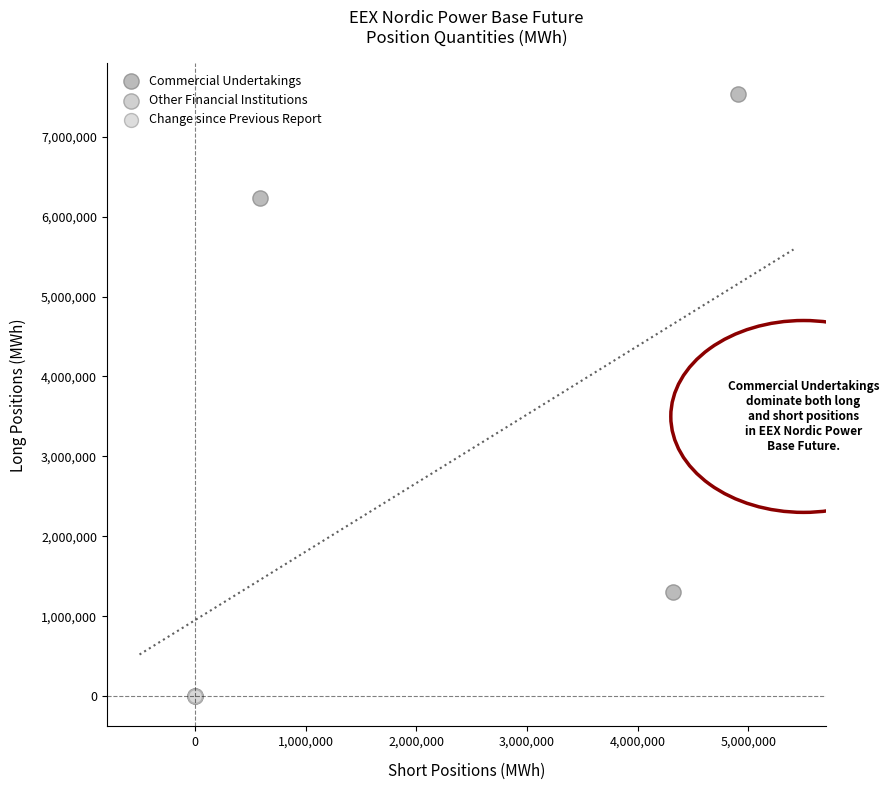

Which series contains the highest Y value?

Commercial Undertakings